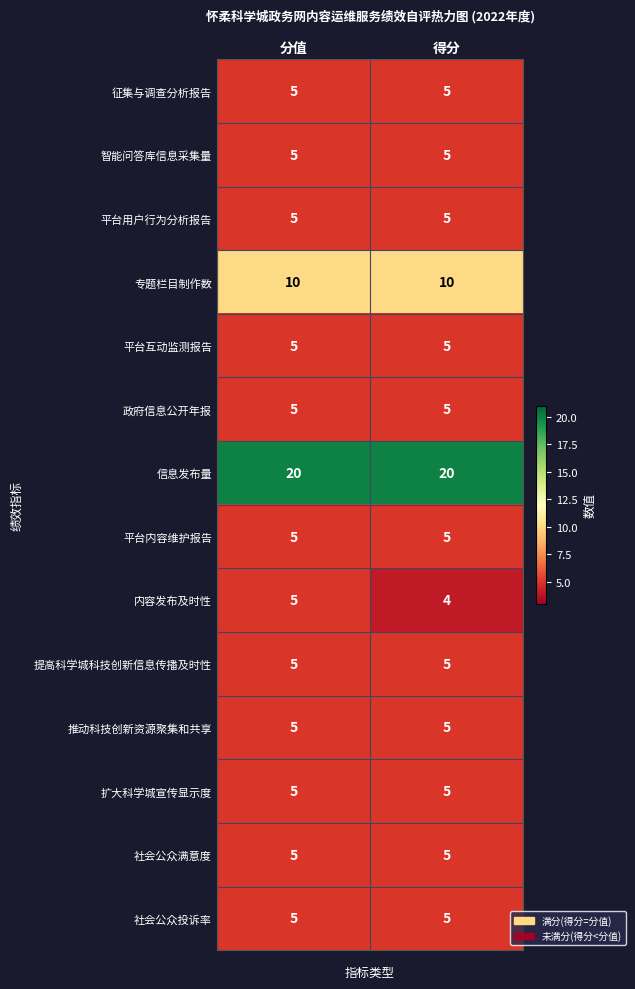

Reading left to right, transcribe all the data shown in this chart.

征集与调查分析报告: 5	5
智能问答库信息采集量: 5	5
平台用户行为分析报告: 5	5
专题栏目制作数: 10	10
平台互动监测报告: 5	5
政府信息公开年报: 5	5
信息发布量: 20	20
平台内容维护报告: 5	5
内容发布及时性: 5	4
提高科学城科技创新信息传播及时性: 5	5
推动科技创新资源聚集和共享: 5	5
扩大科学城宣传显示度: 5	5
社会公众满意度: 5	5
社会公众投诉率: 5	5